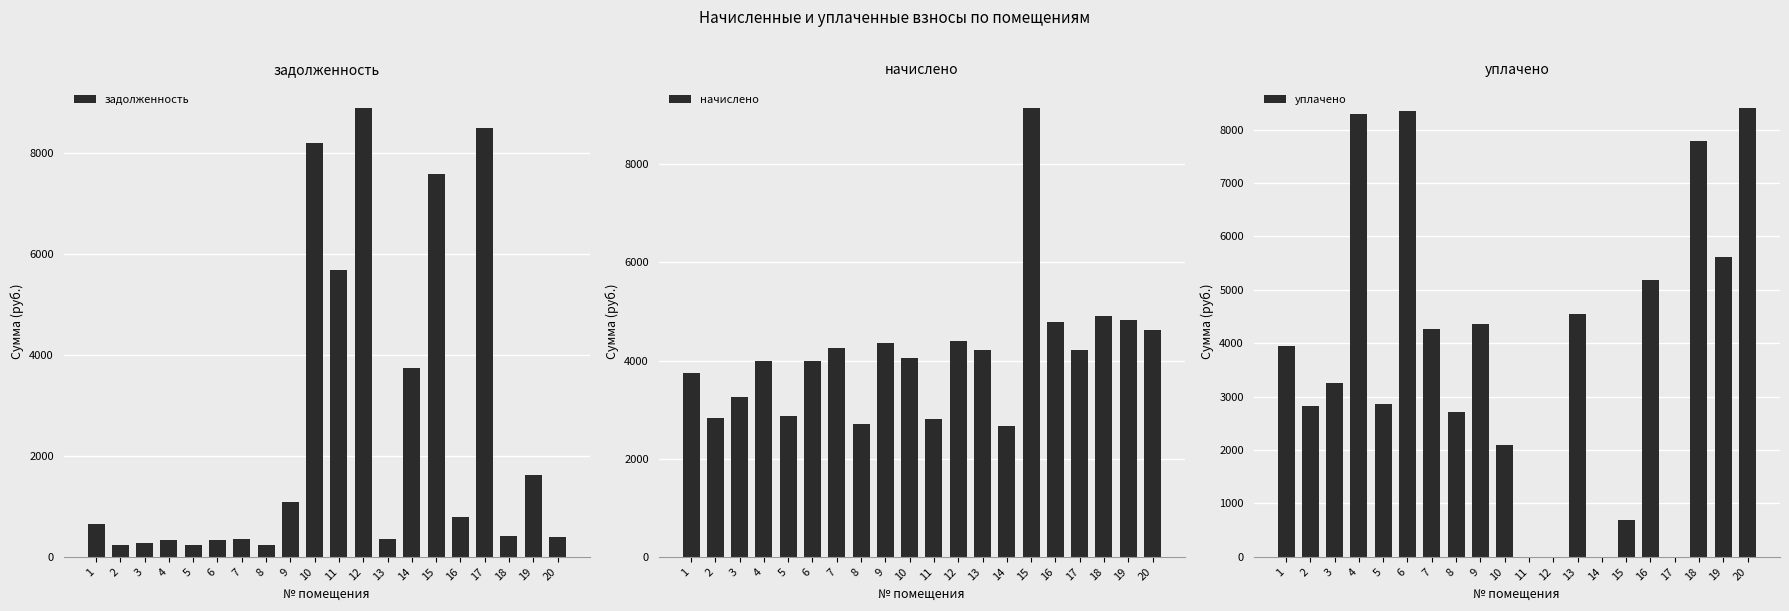

How many bars are there in total?

60